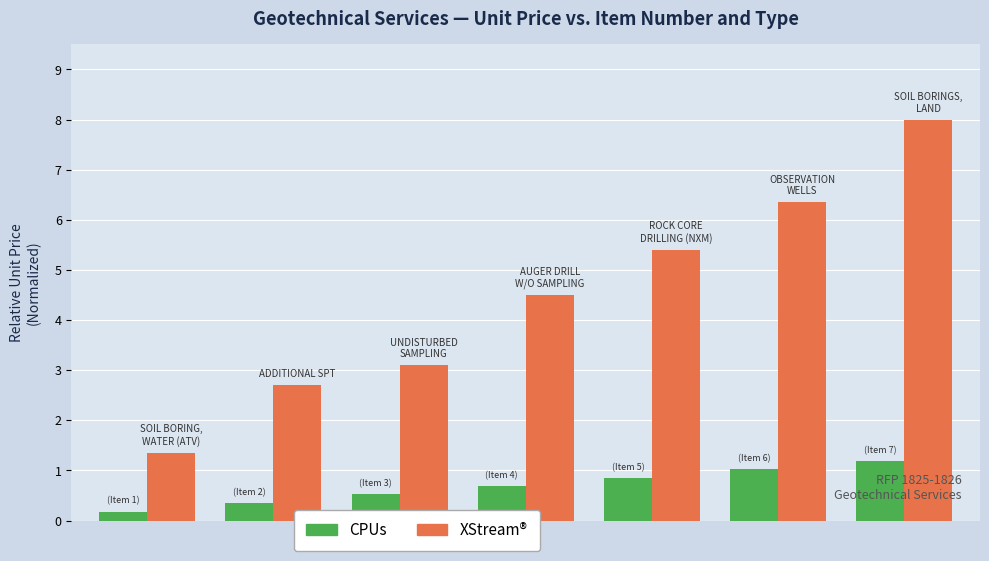

Which series has the largest total across all categories?

XStream®